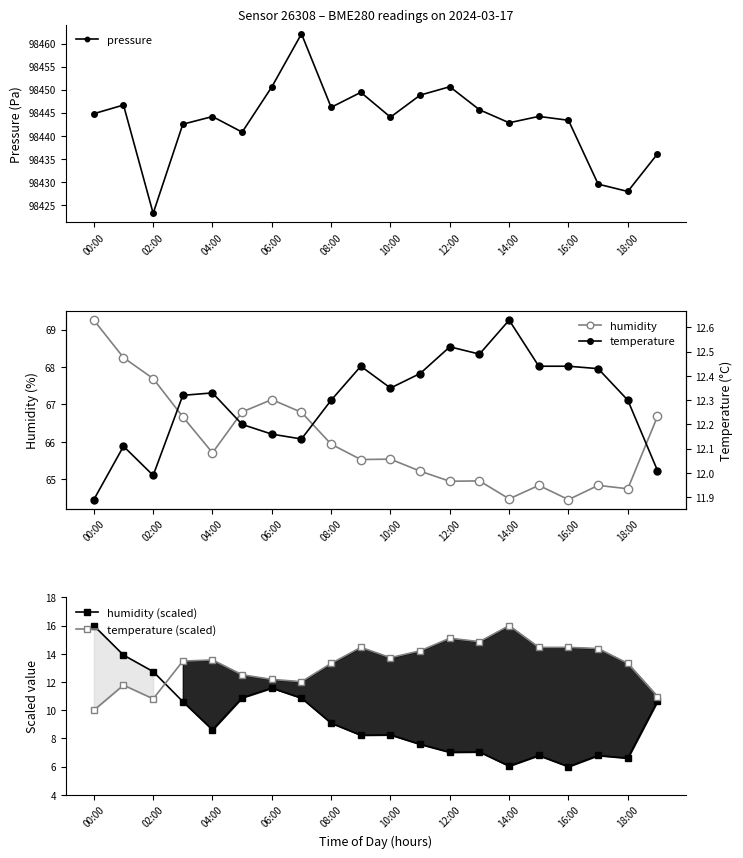

How many lines are shown in the chart?

5